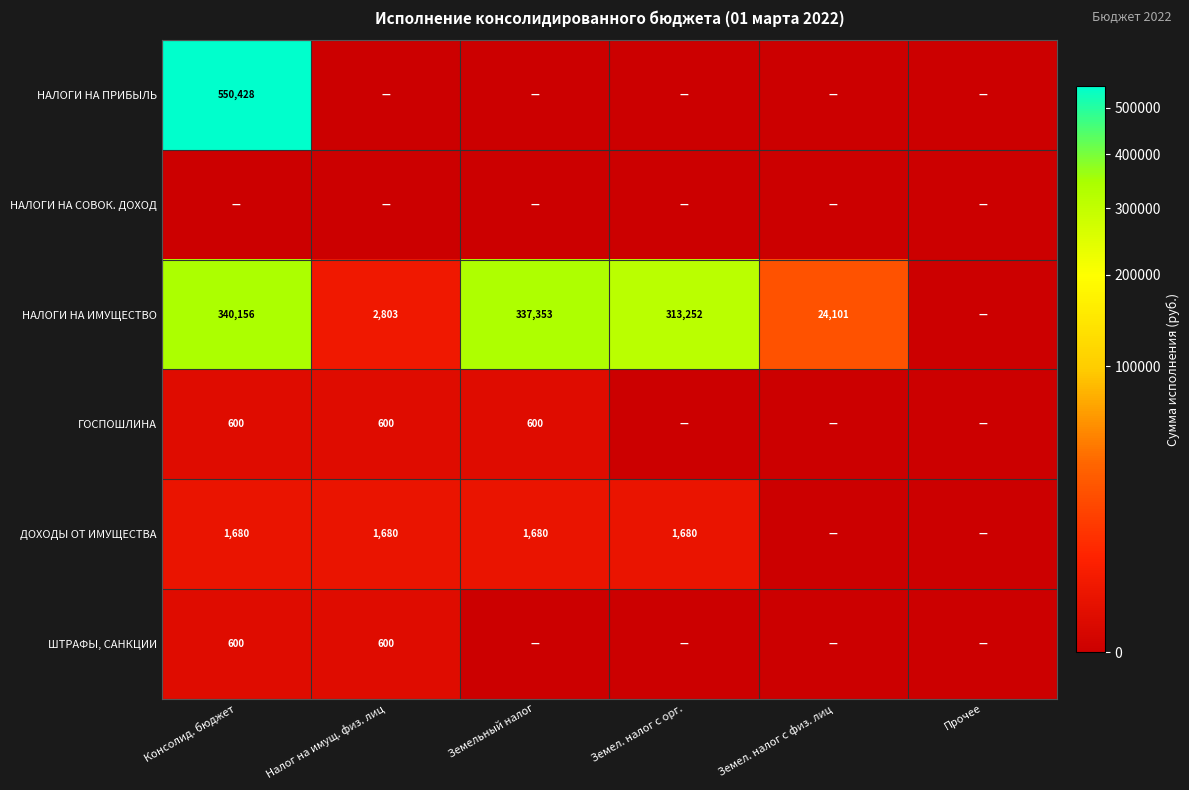

At how many categories does at least one series exceed 6227?

4